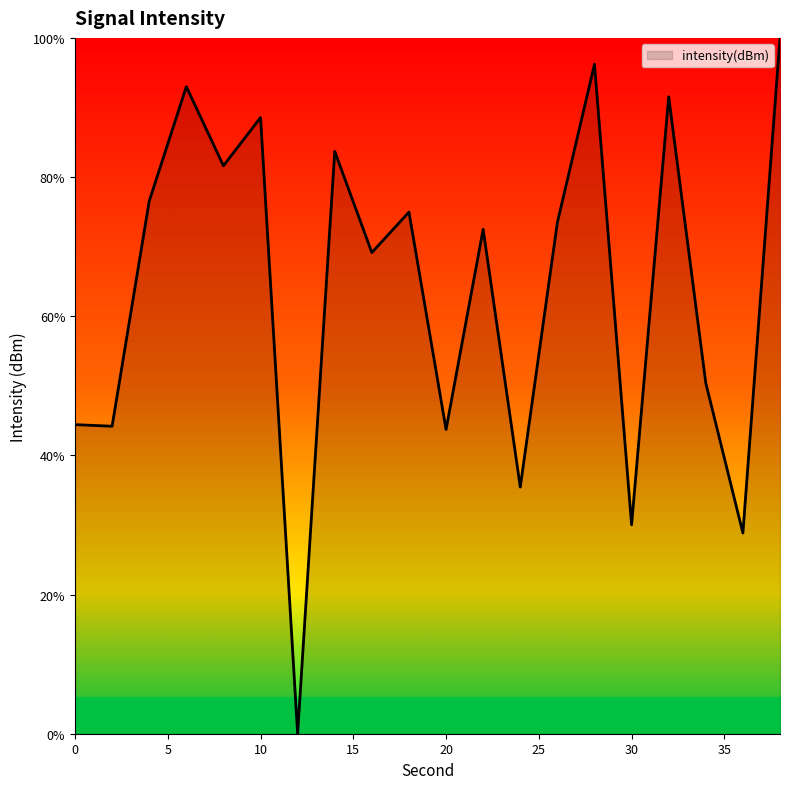

What is the difference between the maximum and minimum values?

100.0